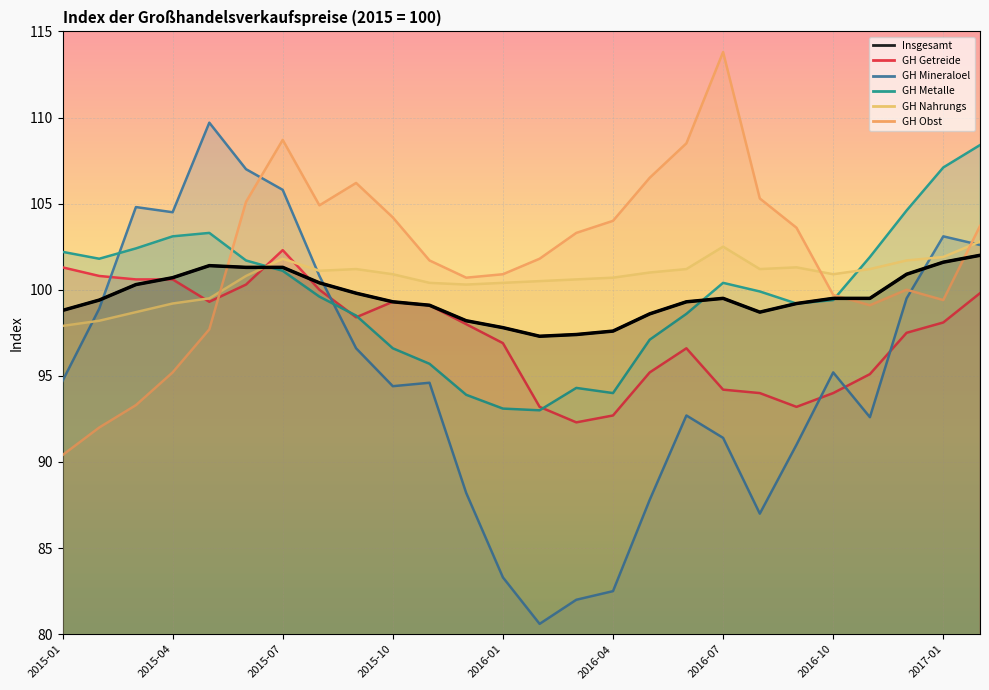

At which category is the sum across all series the highest?

2015-07